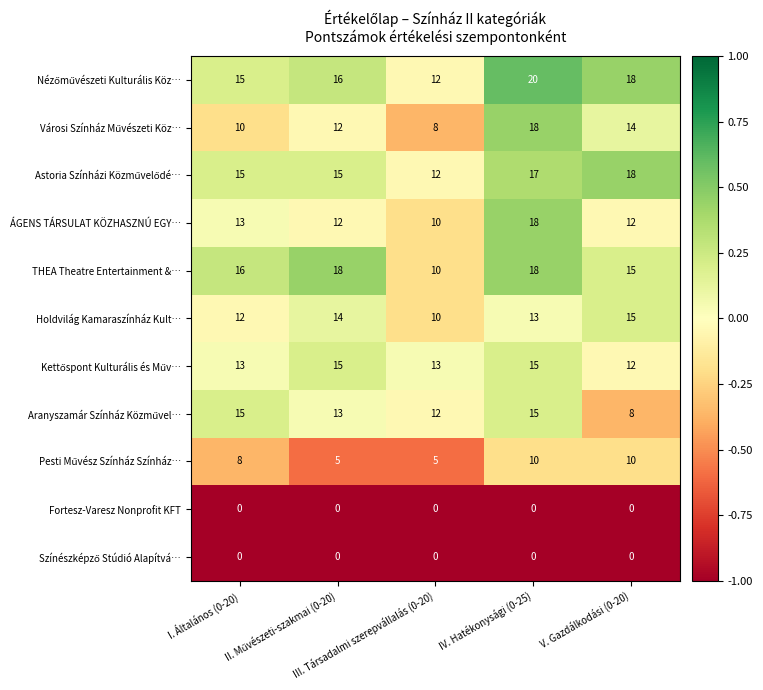

What is the difference between the highest and lowest values at III. Társadalmi szerepvállalás (0-20)?

13